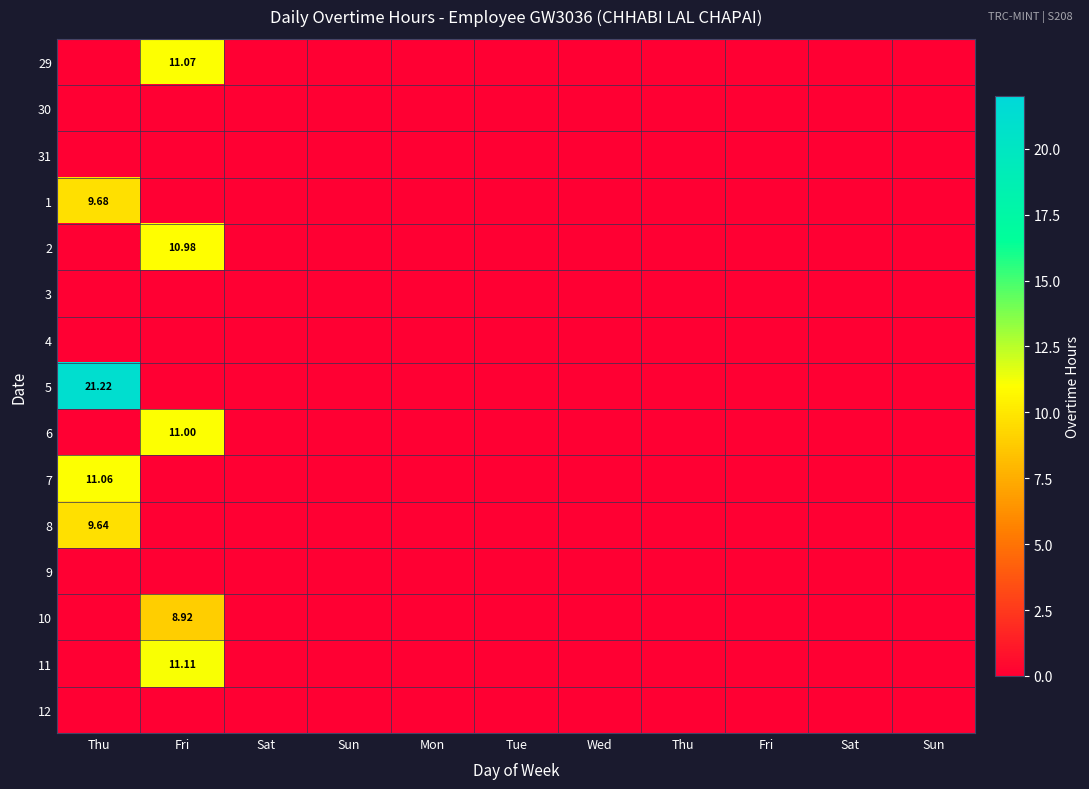

At how many categories does at least one series exceed 19?

1